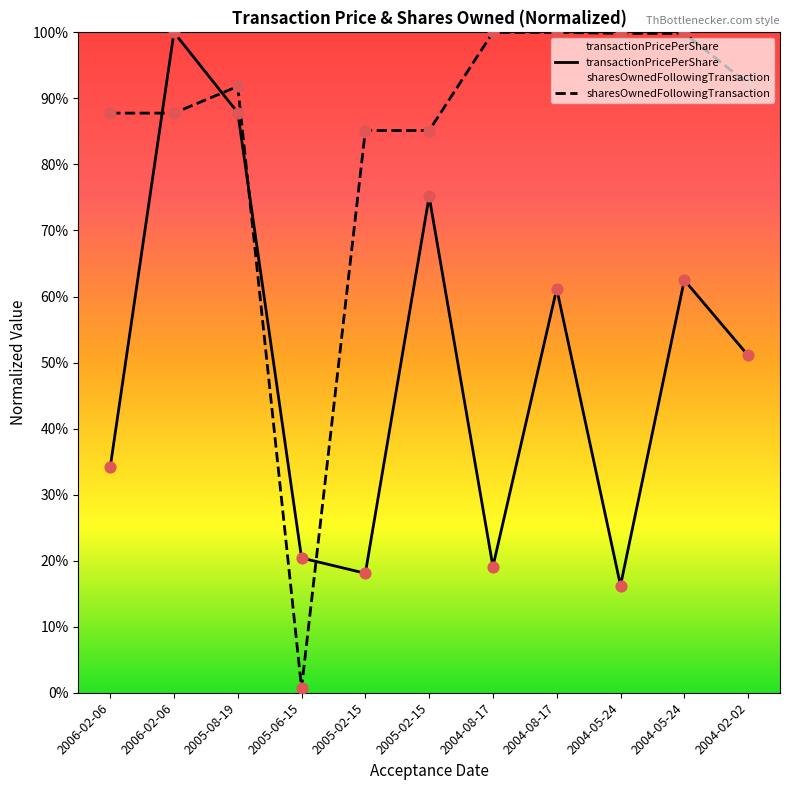

What are all the series names shown in the legend?

transactionPricePerShare, sharesOwnedFollowingTransaction